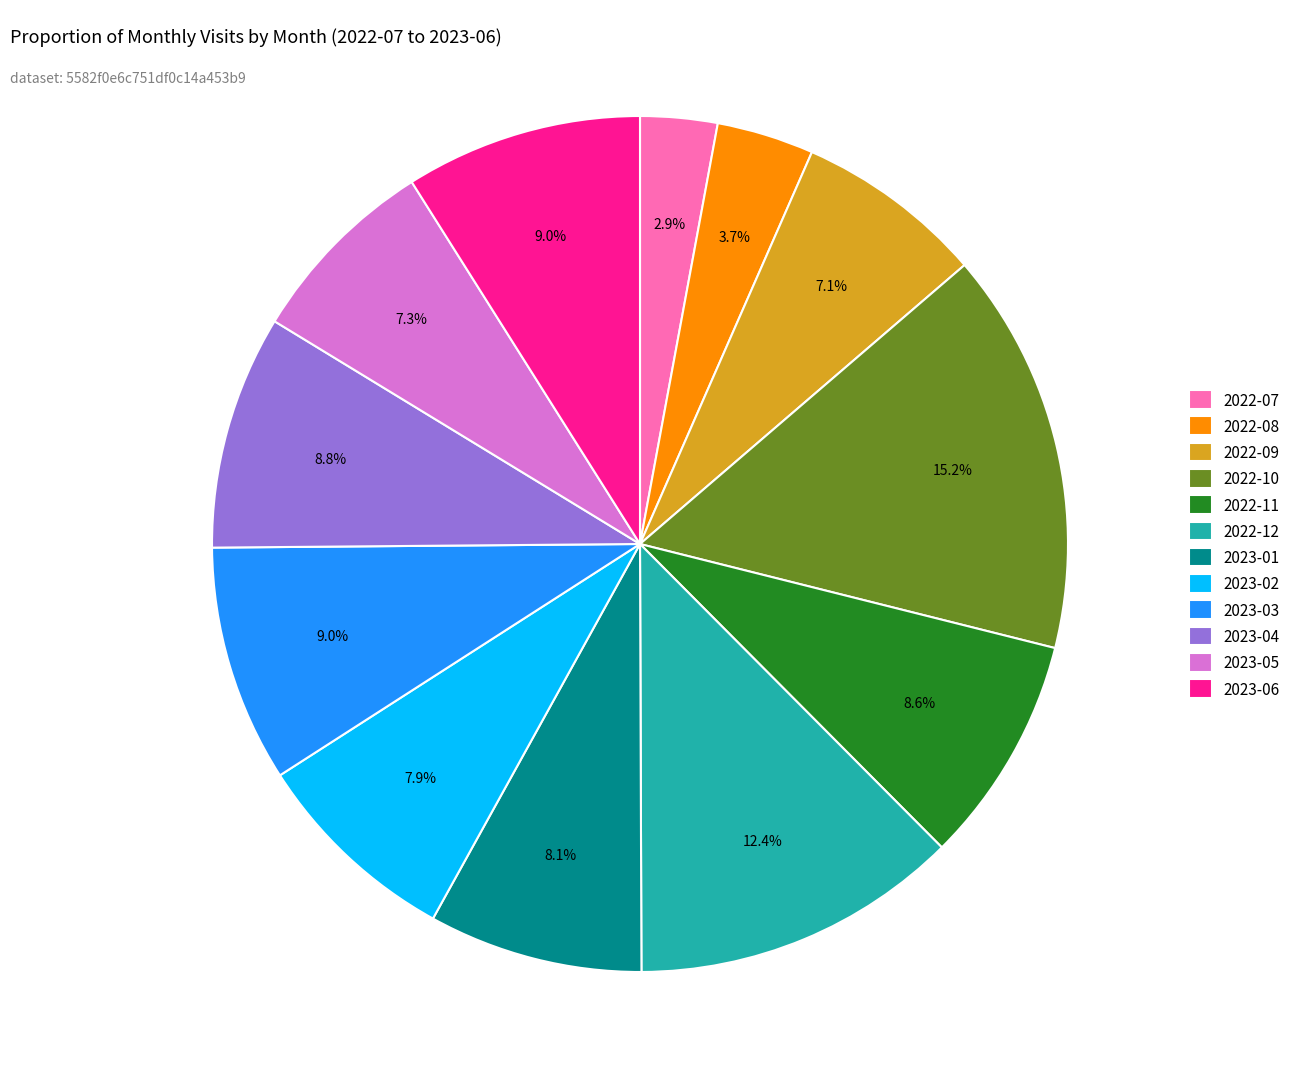

To the nearest percent, what portion does 2022-08 represent?

4%